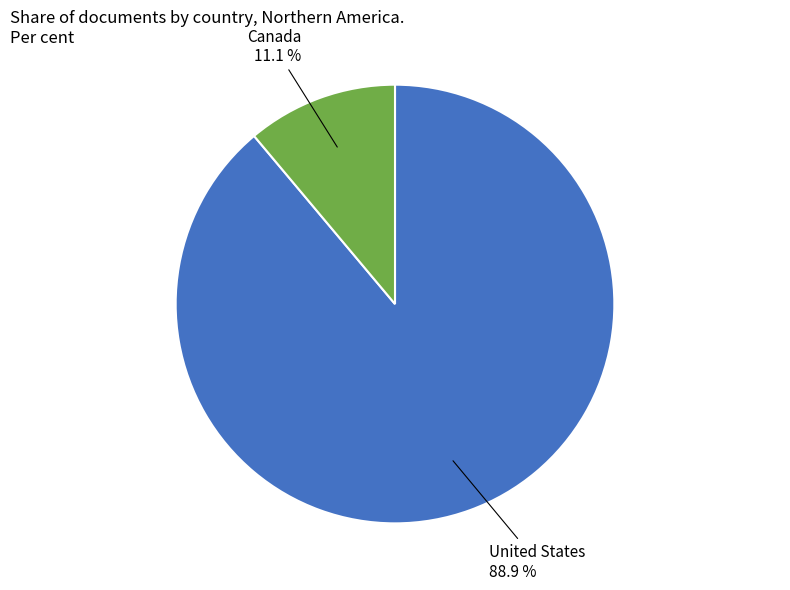

Count the number of slices in the pie.

2